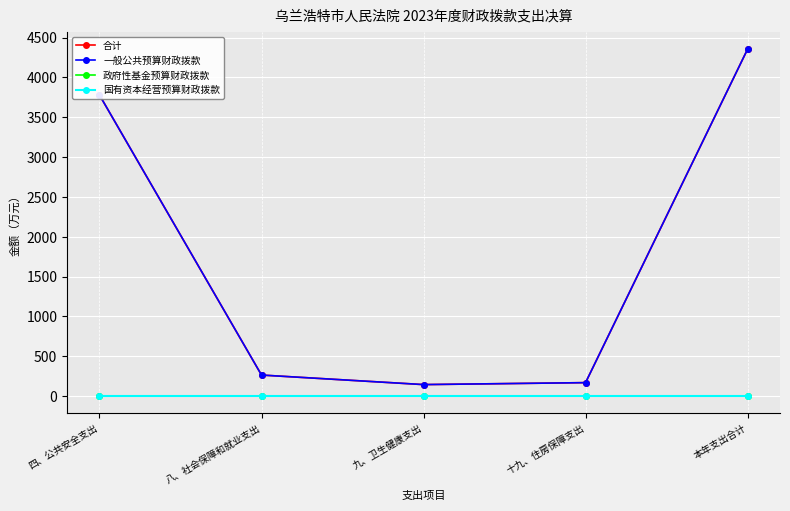

In 一般公共预算财政拨款, how many points are lower than both neighbors (excluding endpoints)?

1